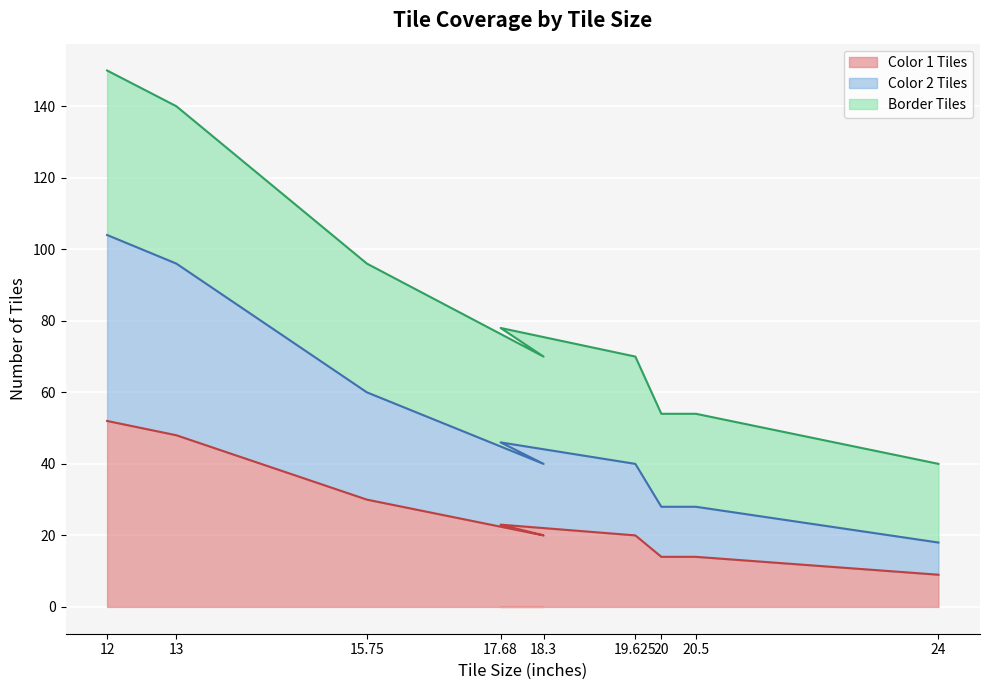

What is the difference between the Color 2 Tiles values at 20.5 and 15.75?

32